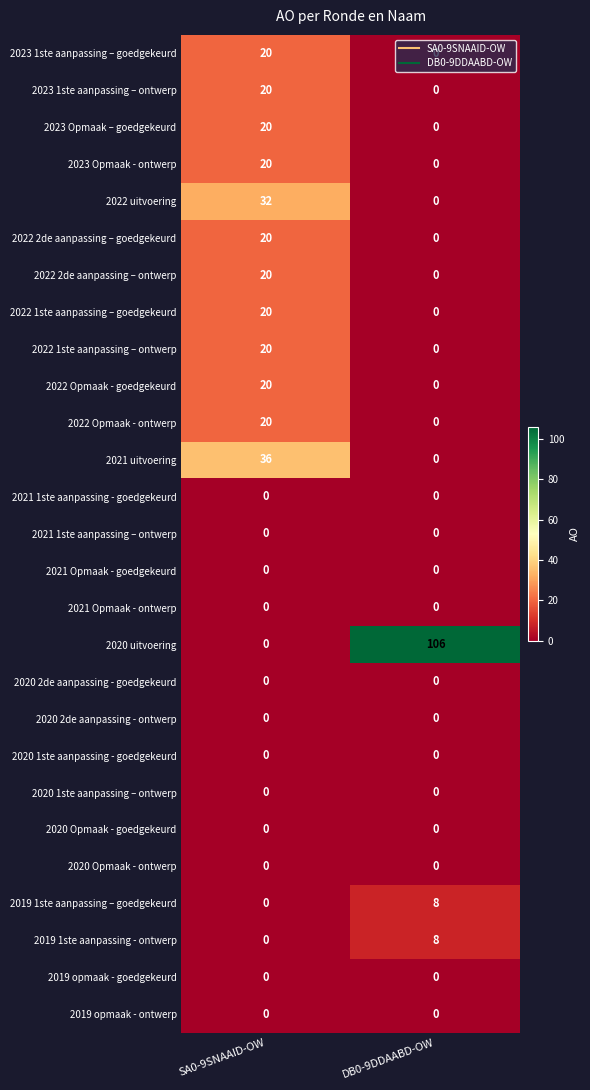

What is the total value across all series at DB0-9DDAABD-OW?

122